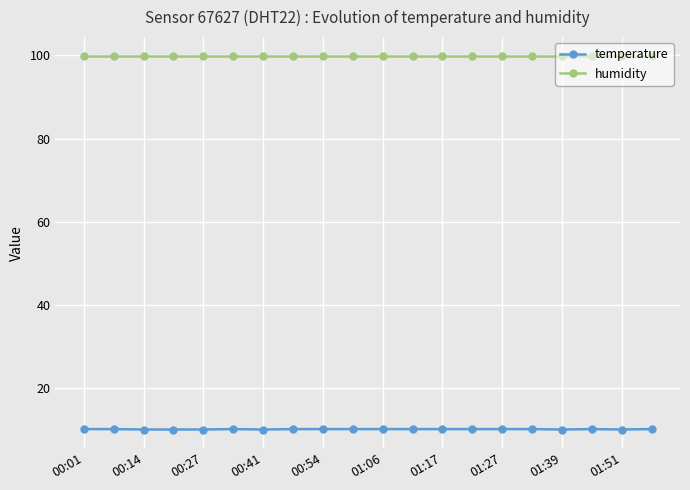

What is the value of the temperature point at the 20th from the left?

10.2